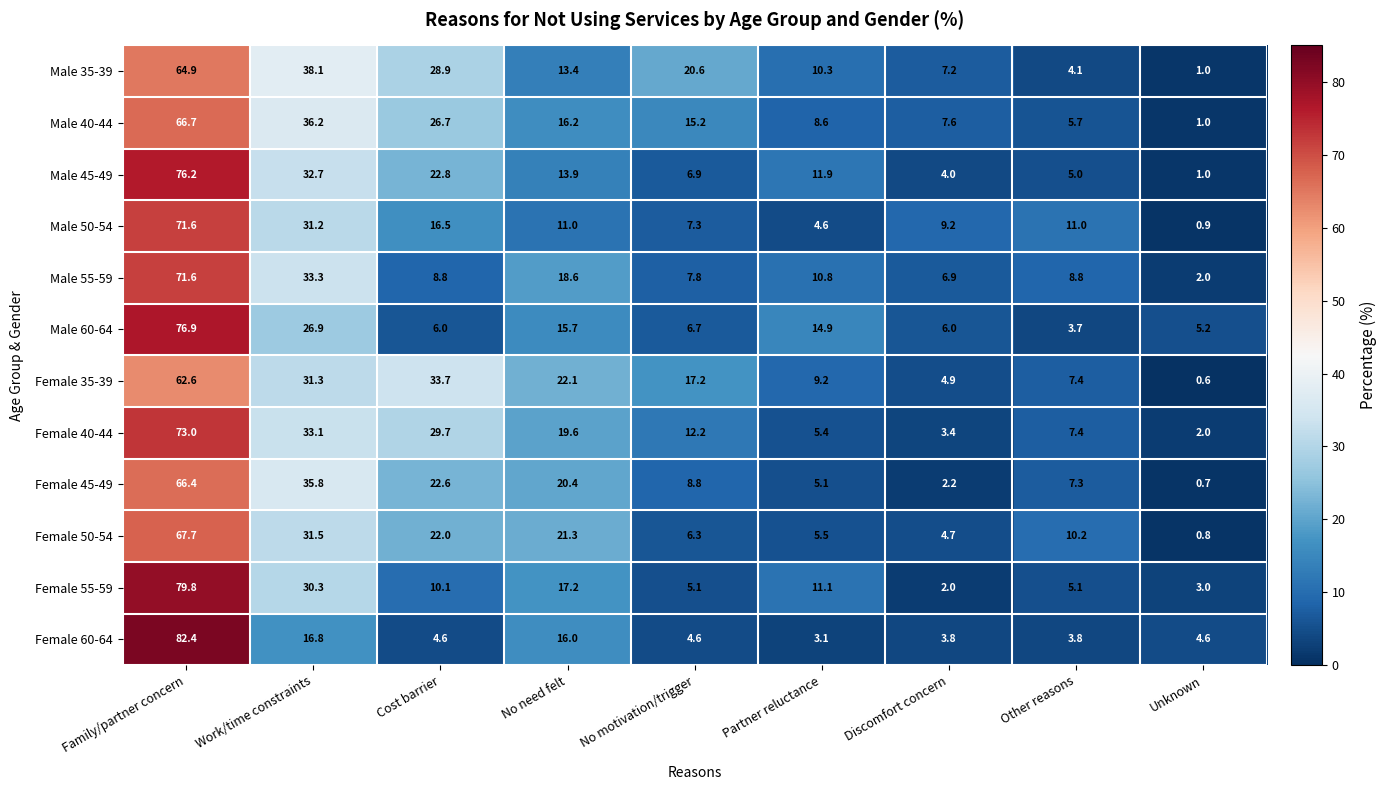

What is the minimum value for Male 40-44?

1.0